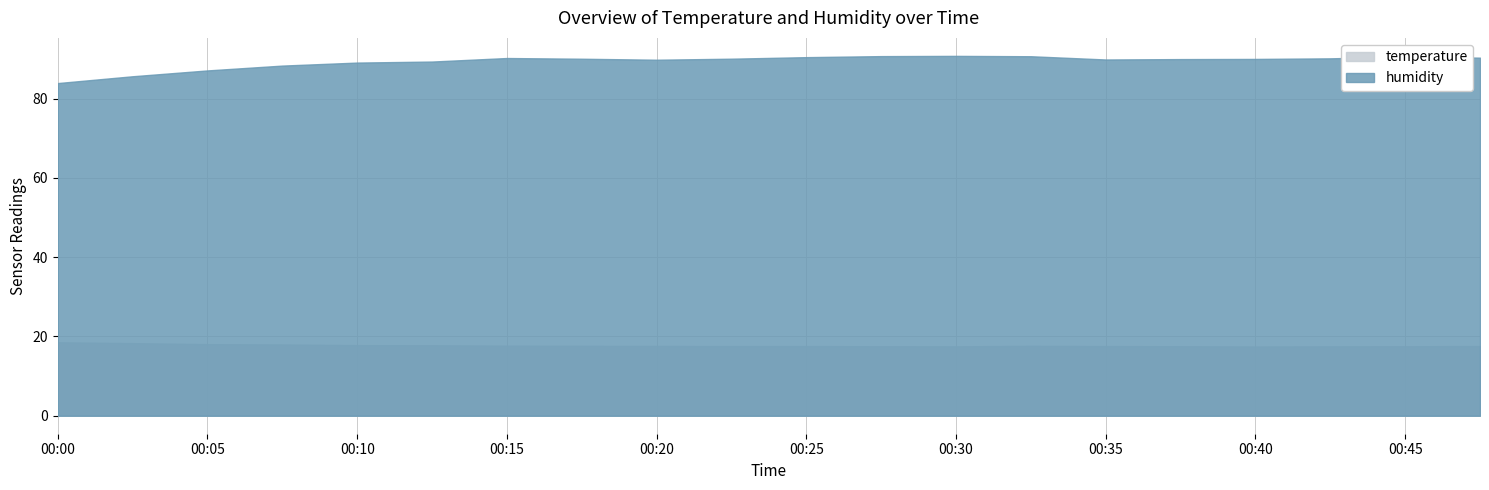

What is the value of the humidity point at the 16th from the left?

90.0